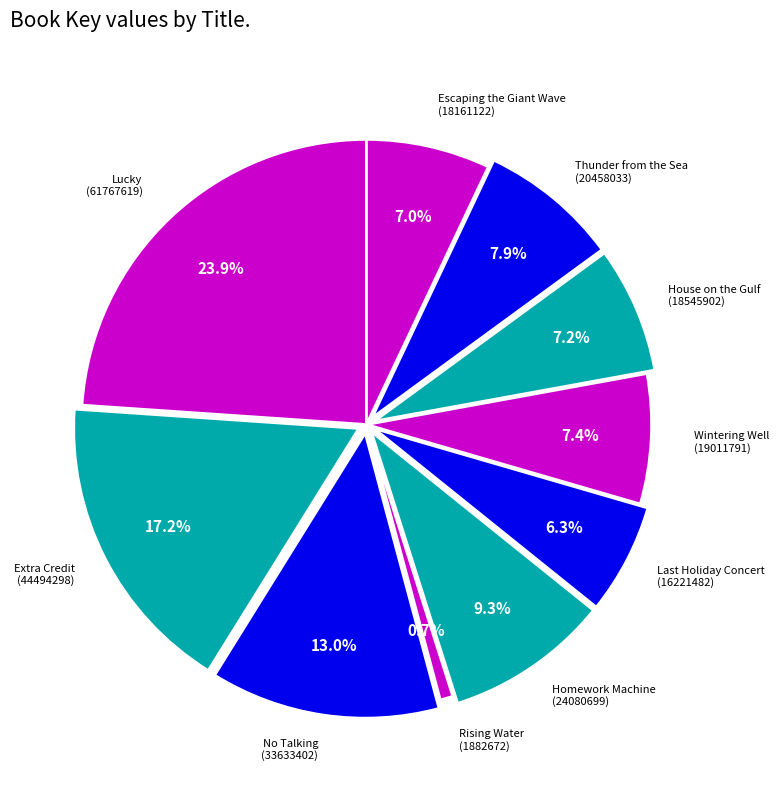

Which slice is the largest?

Lucky